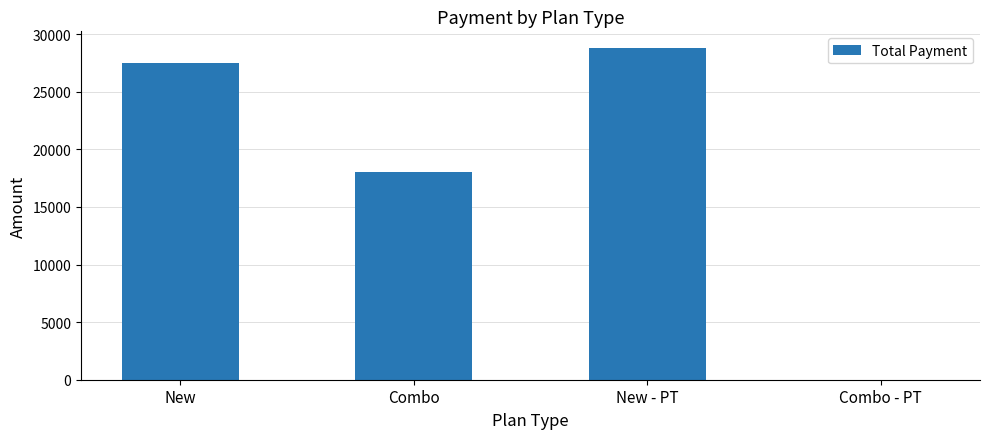

How many values are above zero?

3